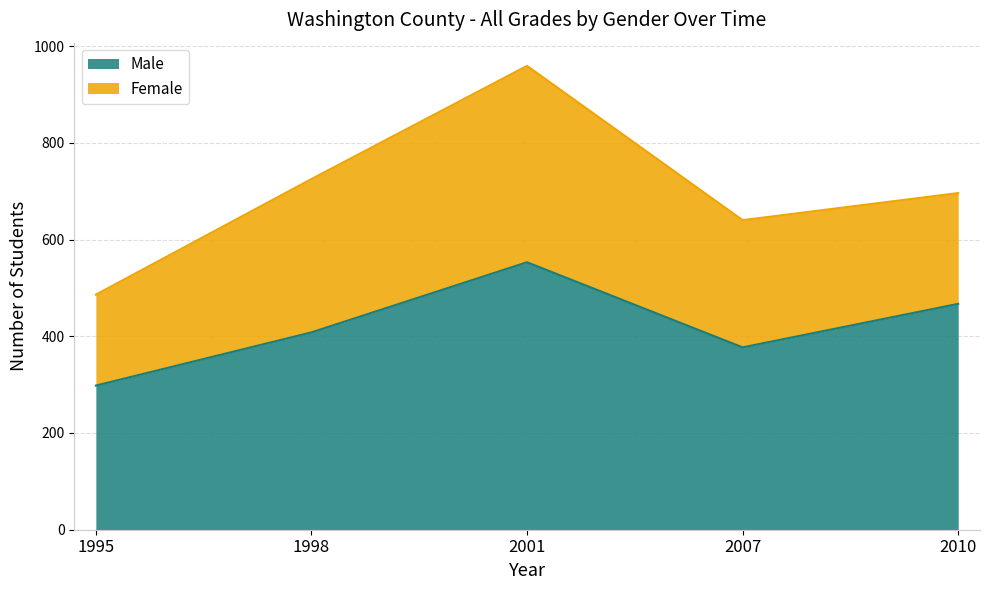

Reading left to right, what are all the values shown in this chart?

298	408	553	377	467